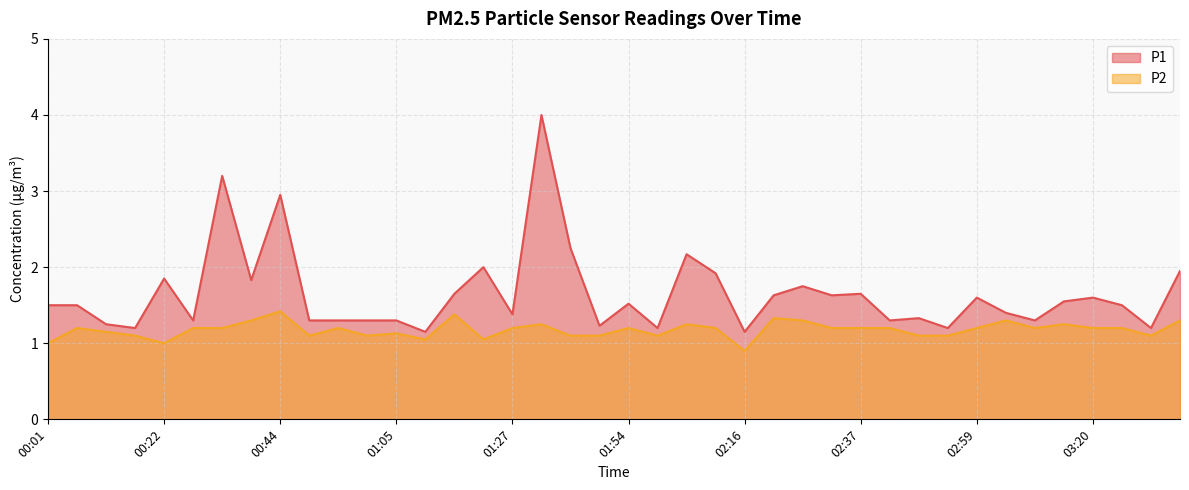

What is the lowest value of the P1 series?

1.1